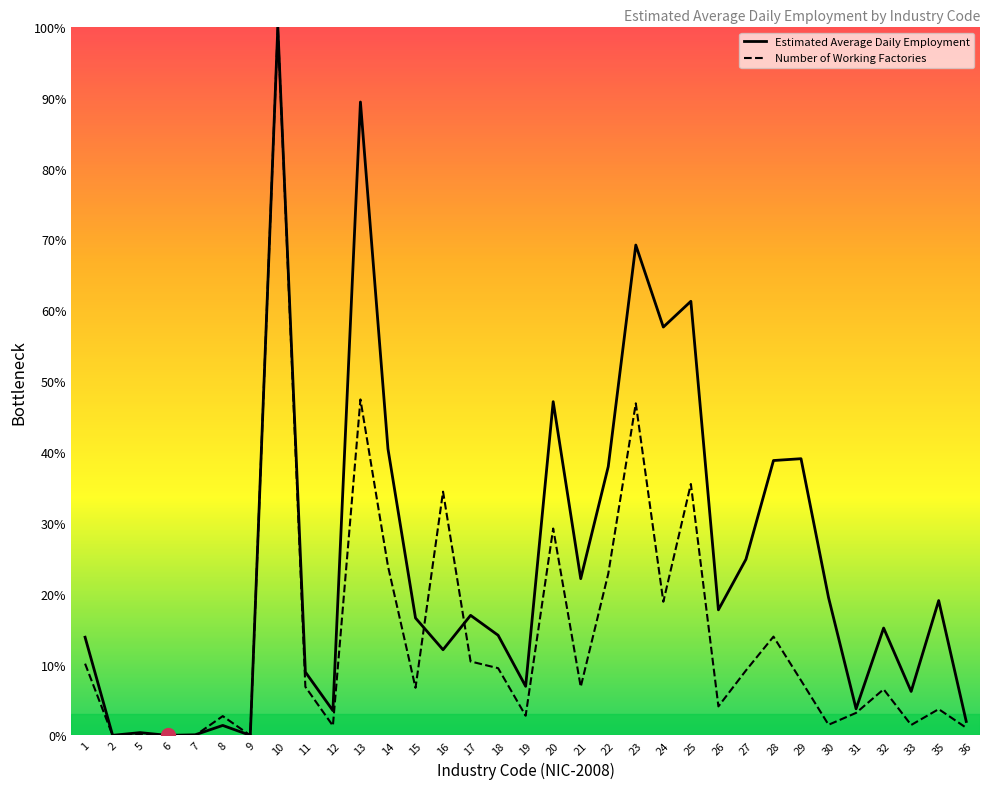

Which category has the highest value in the Estimated Average Daily Employment series?

10